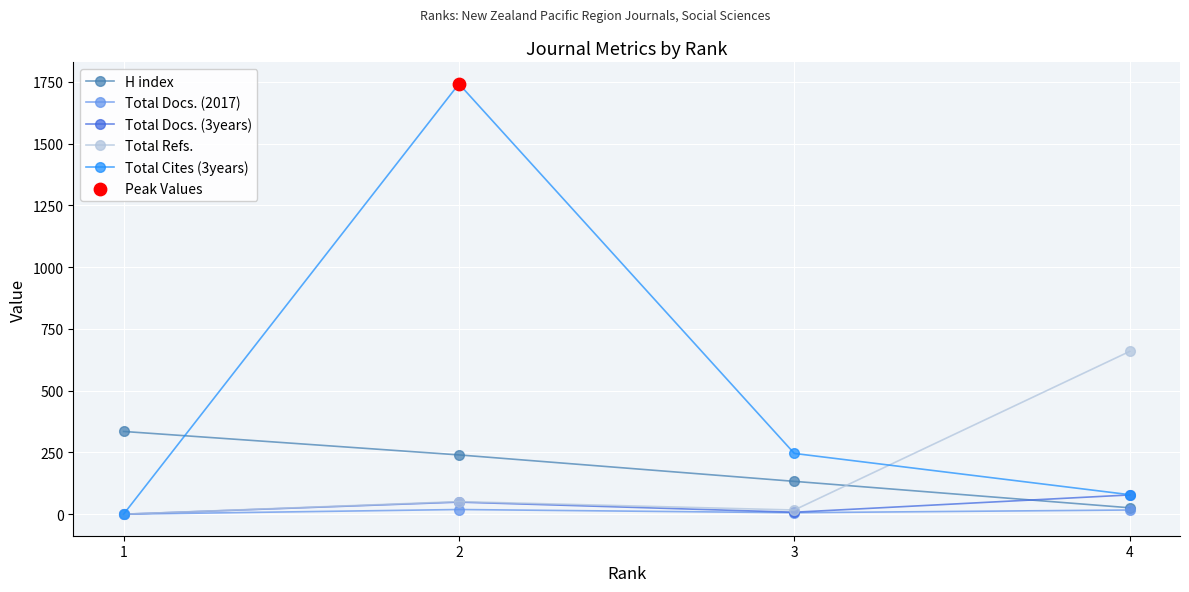

What is the total value across all series at 4?

859